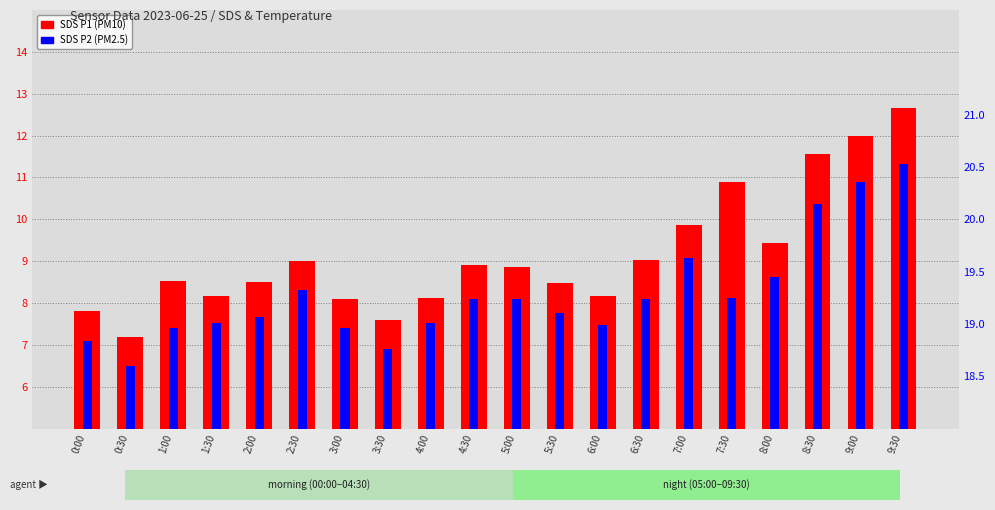

At which label does SDS_P2 reach its minimum?

0:30